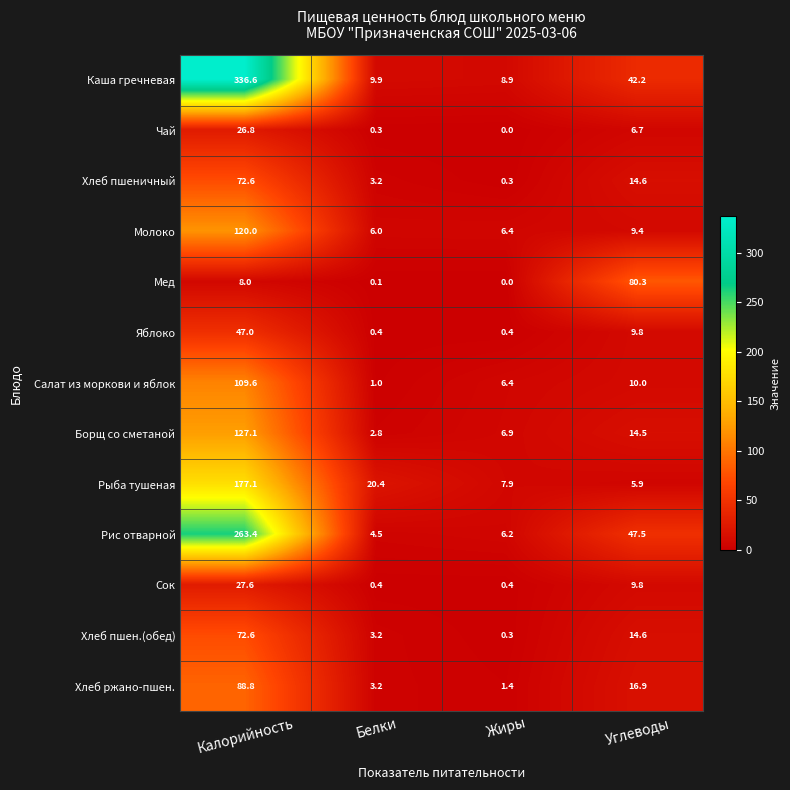

At which category is the sum across all series the highest?

Калорийность